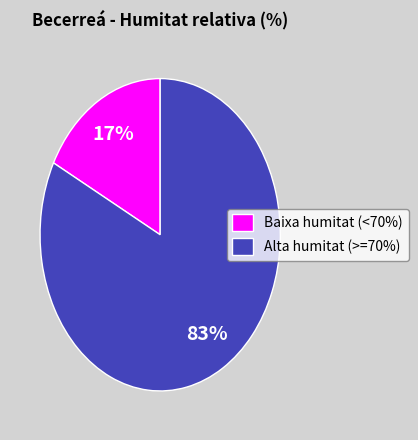

To the nearest percent, what is the combined percentage of Alta humitat (>=70%) and Baixa humitat (<70%)?

100%